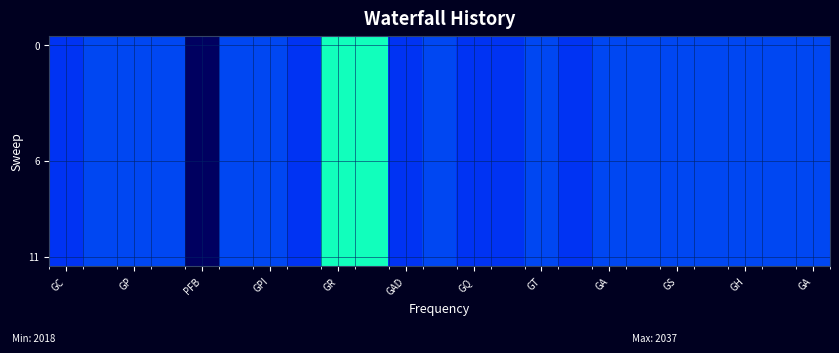

How many distinct data groups are displayed?

12